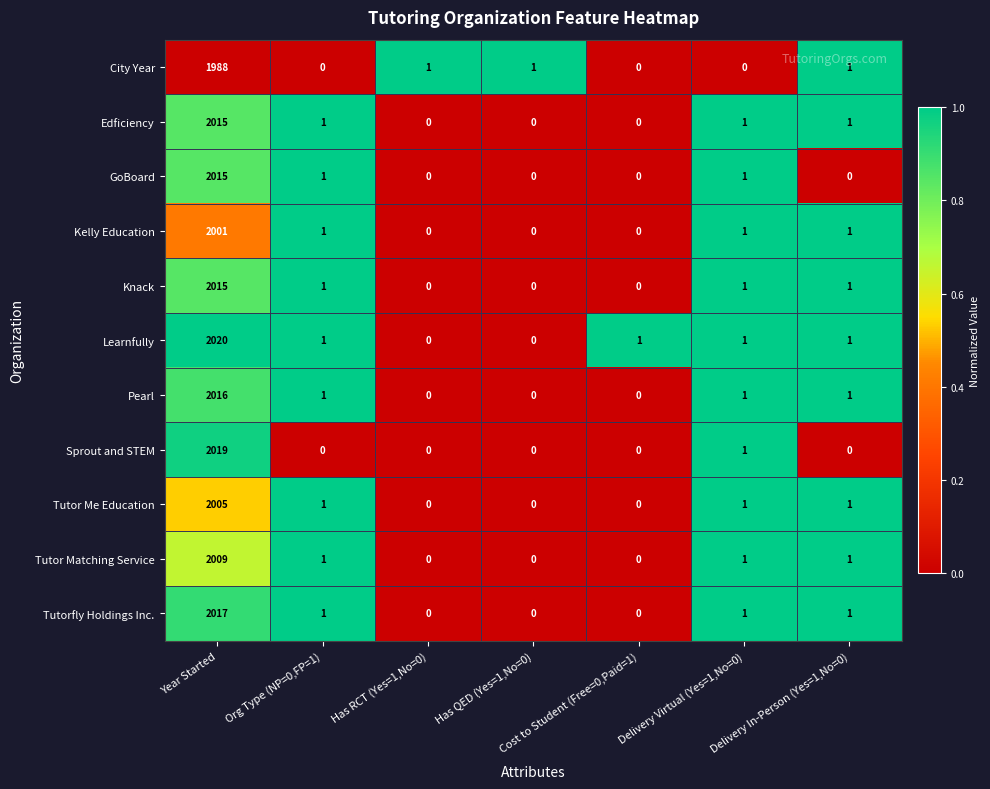

Is it true that Kelly Education equals 0 at Delivery Virtual (Yes=1,No=0)?

False